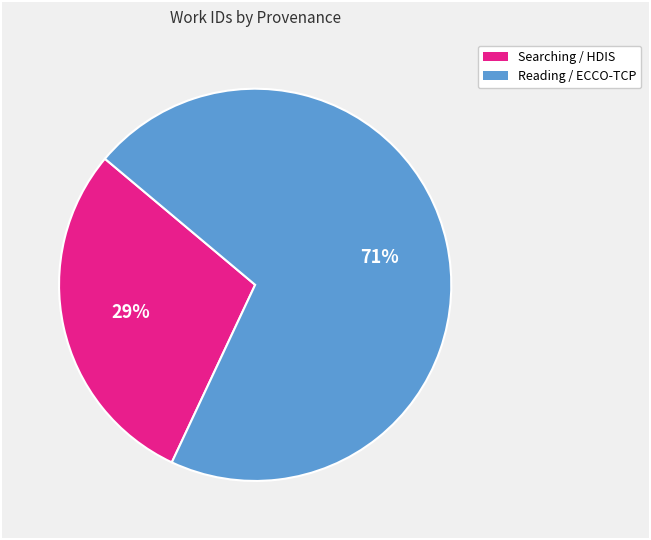

What percentage is the Reading / ECCO-TCP slice, to the nearest percent?

71%